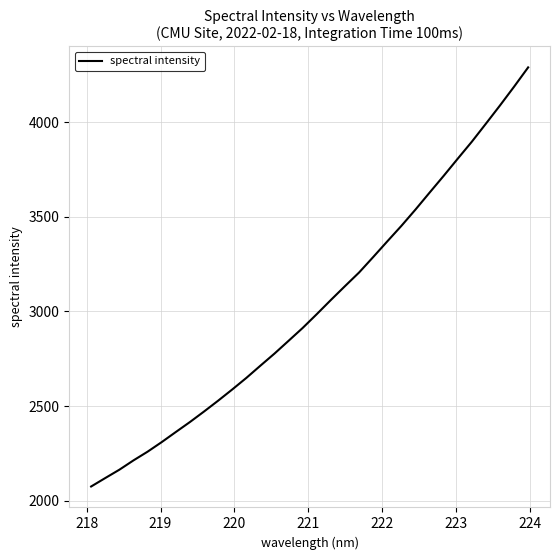

What is the greatest value displayed?

4290.0